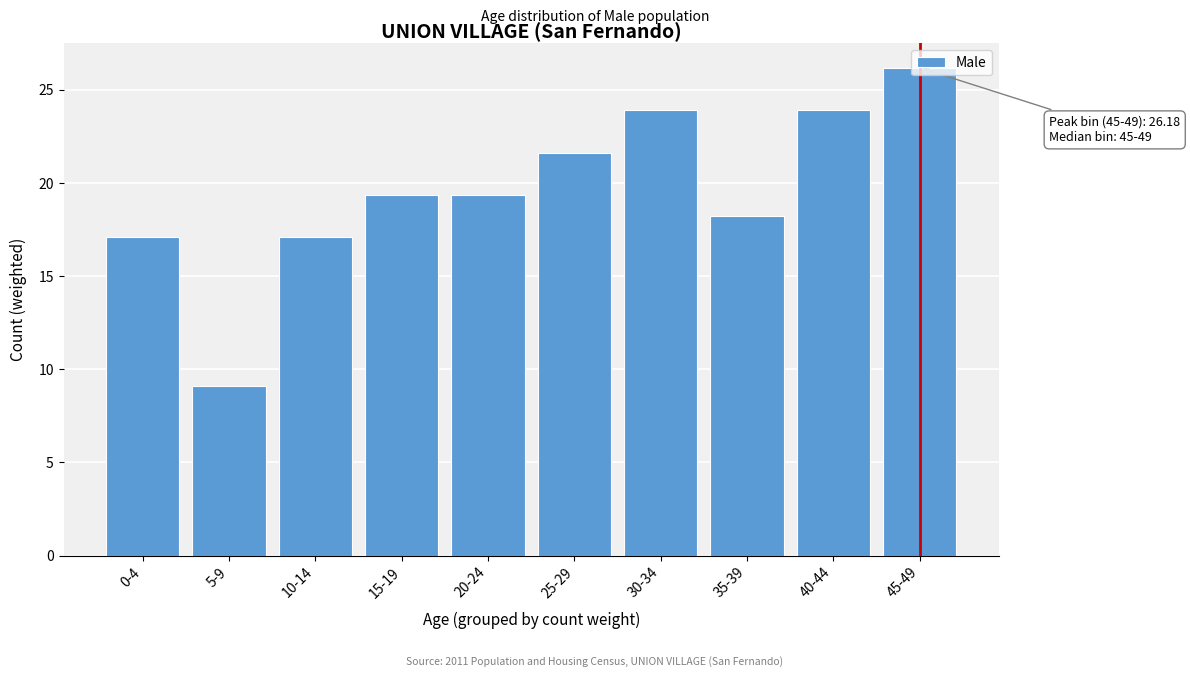

Between 40-44 and 35-39, which is larger?

40-44